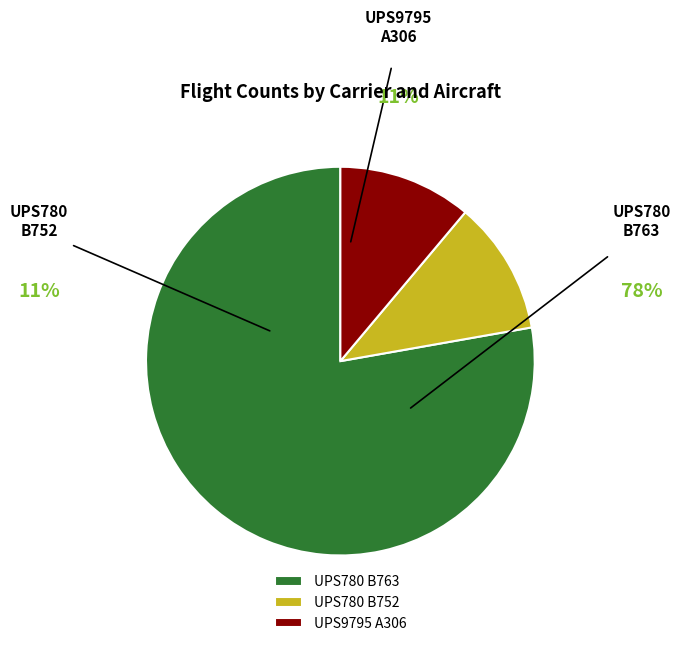

To the nearest percent, what is the difference between the UPS780 B752 and UPS780 B763 slice percentages?

67%